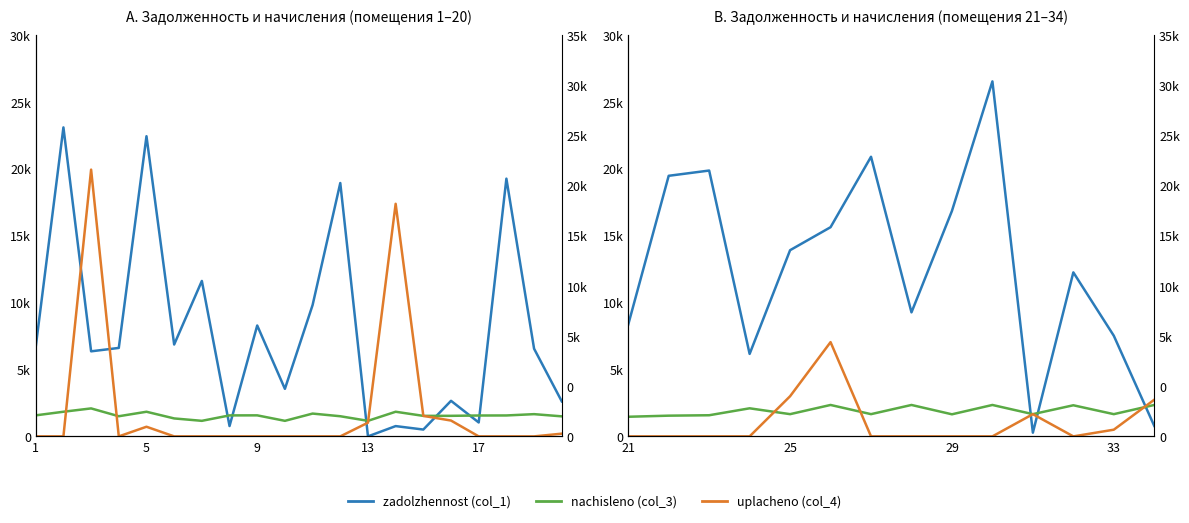

Count the number of data series in this chart.

3